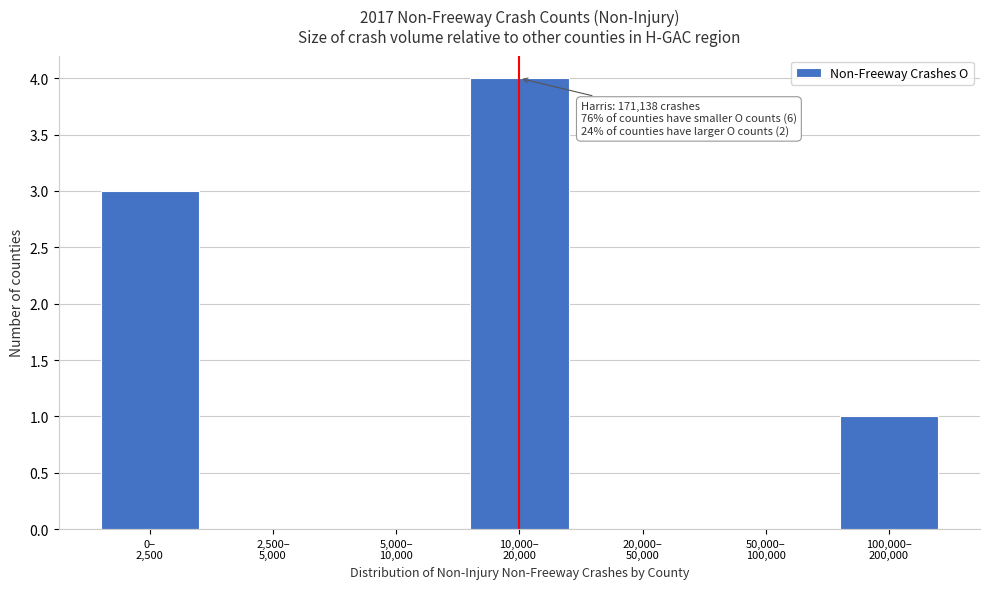

What is the sum of all values?

8